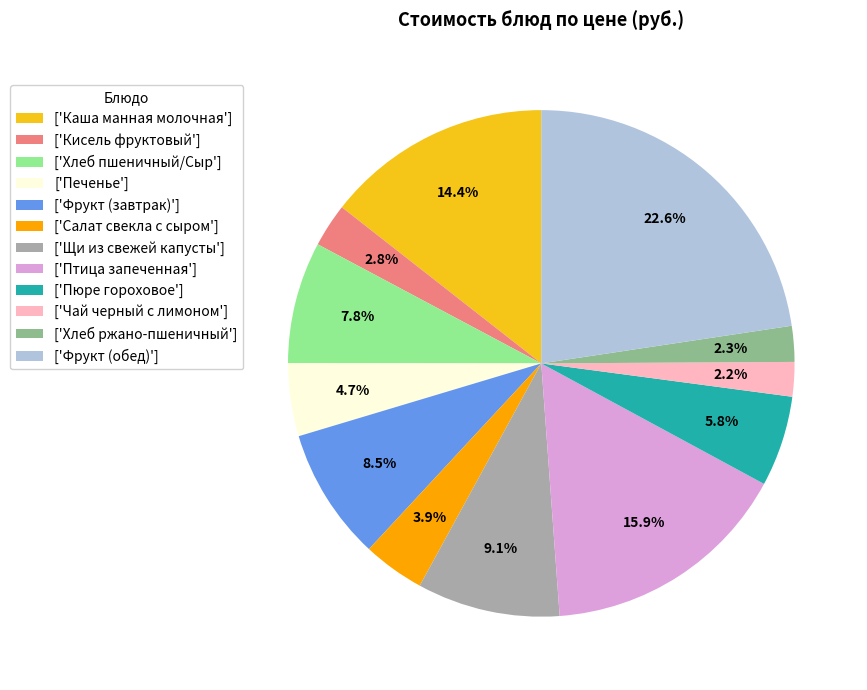

What is the largest slice in the pie chart?

['Фрукт (обед)']